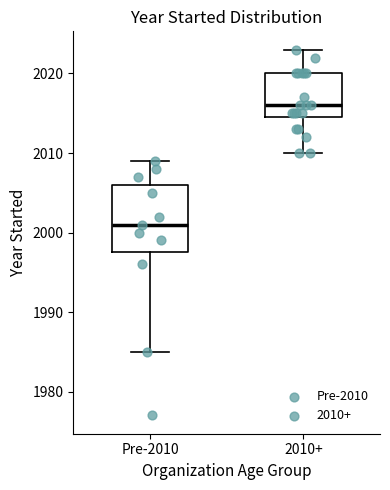

Where is the lower edge of the box for 2010+ on the y-axis? The values are not printed on the chart, so give them approximately, as read against the axis.

2015